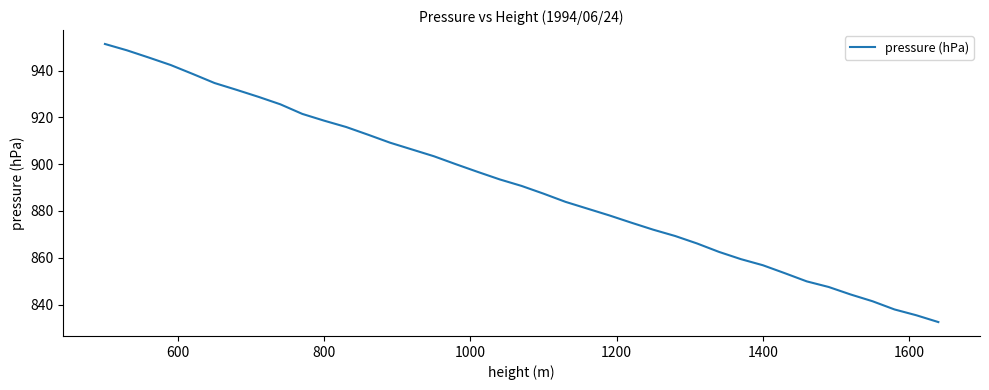

How many values are below 890?

19